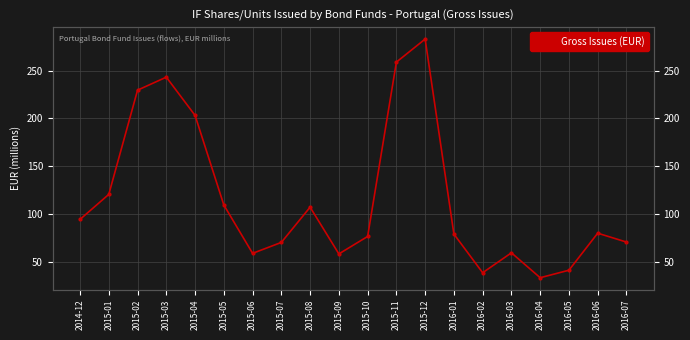

Approximately how many times larger is the value at 2016-01 compared to 2014-12?

0.8